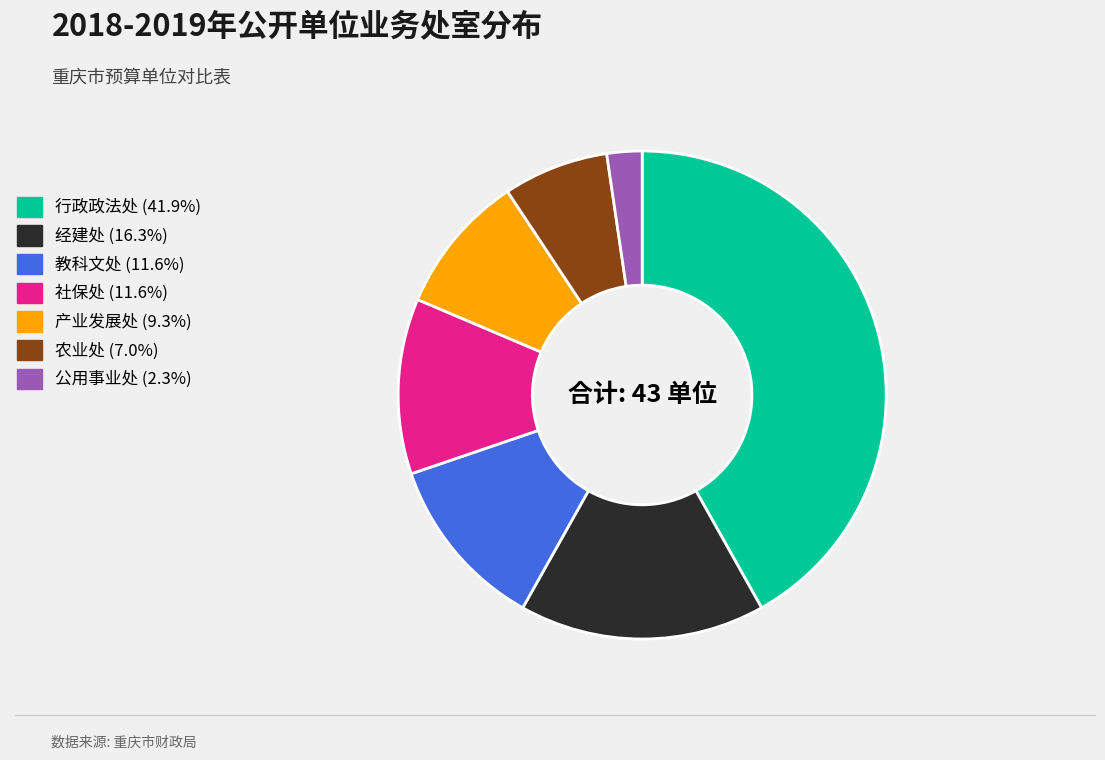

Which category has the biggest portion of the pie?

行政政法处